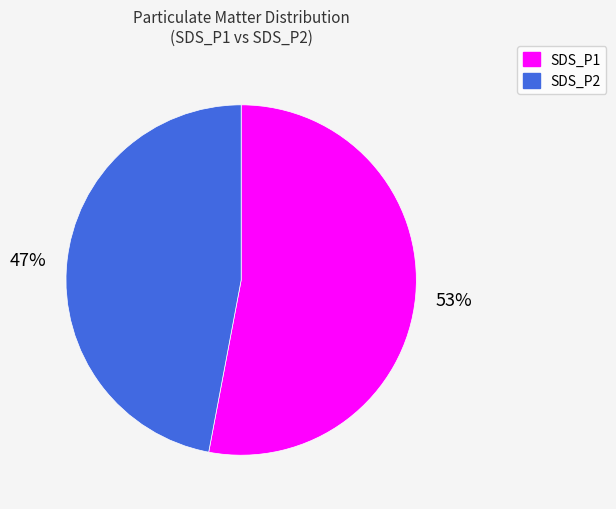

Is it true that SDS_P2 is 35% of the pie?

False